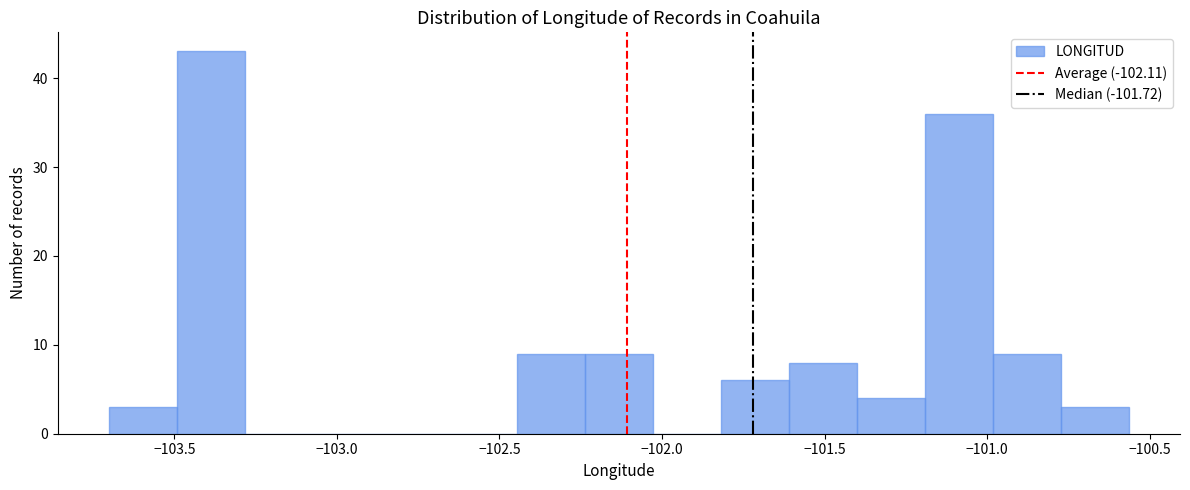

Reading left to right, transcribe this chart: for each bar, give the range it covers on the x-axis and its height. Neither the bar edges nor the heights are printed on the chart, so give them approximately, as read against the axes.

-103.70 to -103.50: 3
-103.50 to -103.30: 43
-103.30 to -103.05: 0
-103.05 to -102.85: 0
-102.85 to -102.65: 0
-102.65 to -102.45: 0
-102.45 to -102.25: 9
-102.25 to -102.05: 9
-102.05 to -101.80: 0
-101.80 to -101.60: 6
-101.60 to -101.40: 8
-101.40 to -101.20: 4
-101.20 to -101.00: 36
-101.00 to -100.75: 9
-100.75 to -100.55: 3